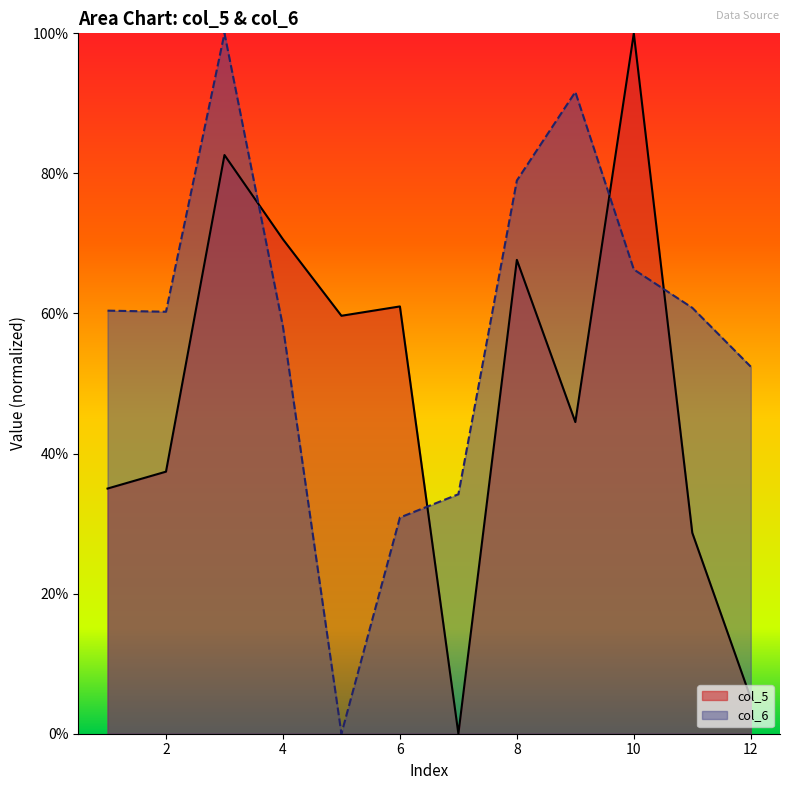

Rank the series at 8 from lowest to highest value.

col_5, col_6